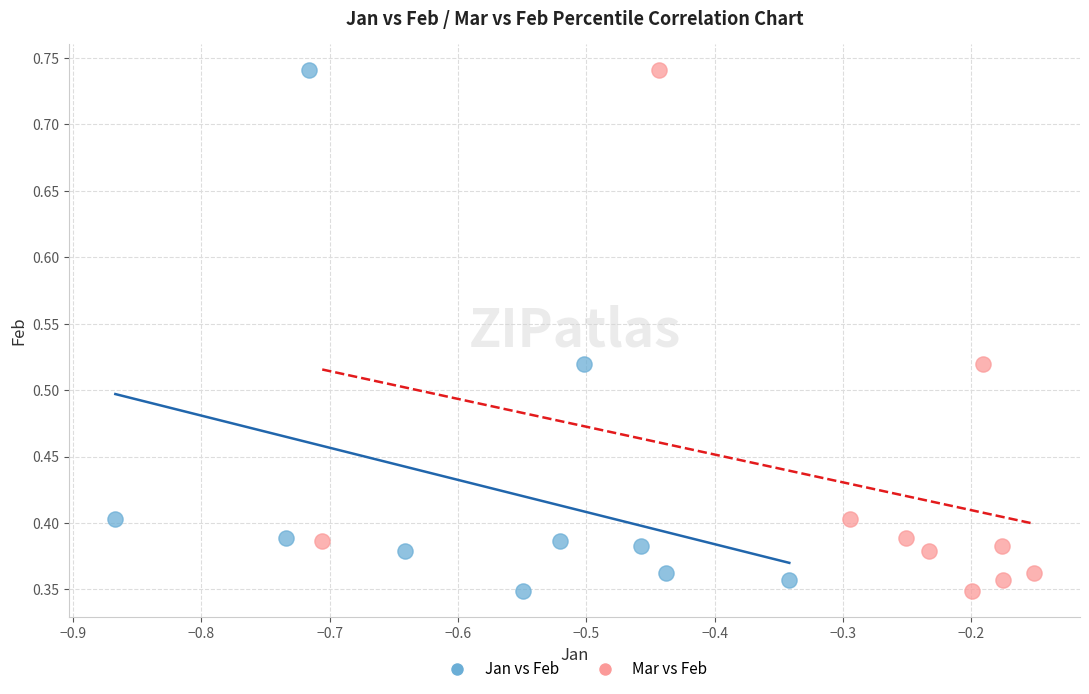

What are all the series names shown in the legend?

Jan vs Feb, Mar vs Feb